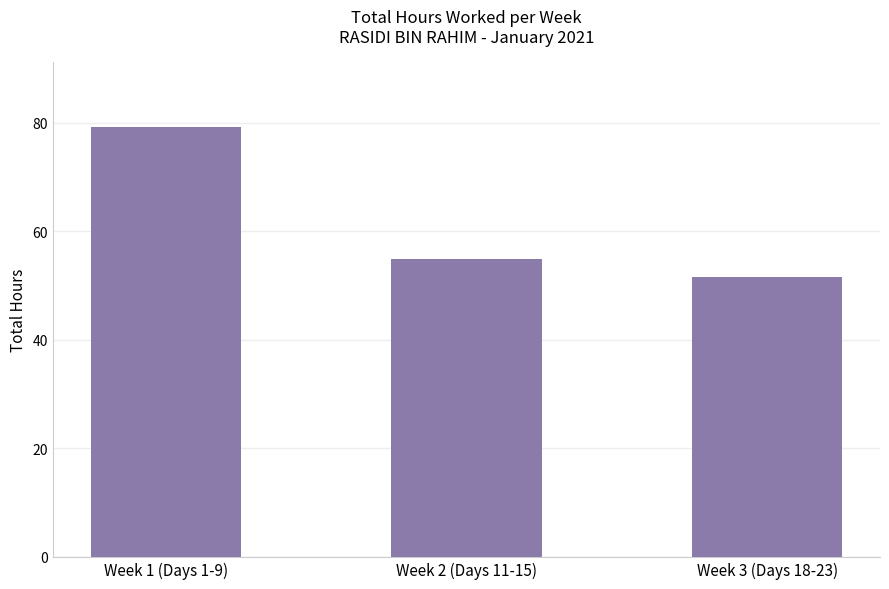

Rank the categories by value from lowest to highest.

Week 3 (Days 18-23), Week 2 (Days 11-15), Week 1 (Days 1-9)